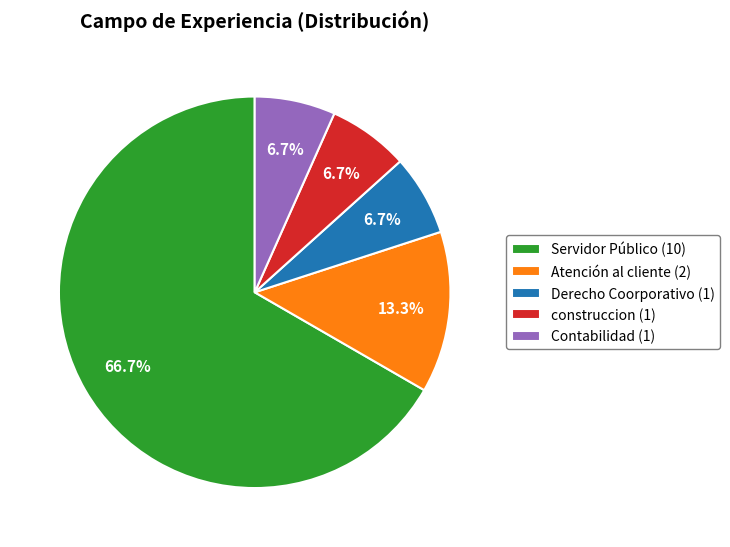

To the nearest percent, what is the average slice percentage?

20%